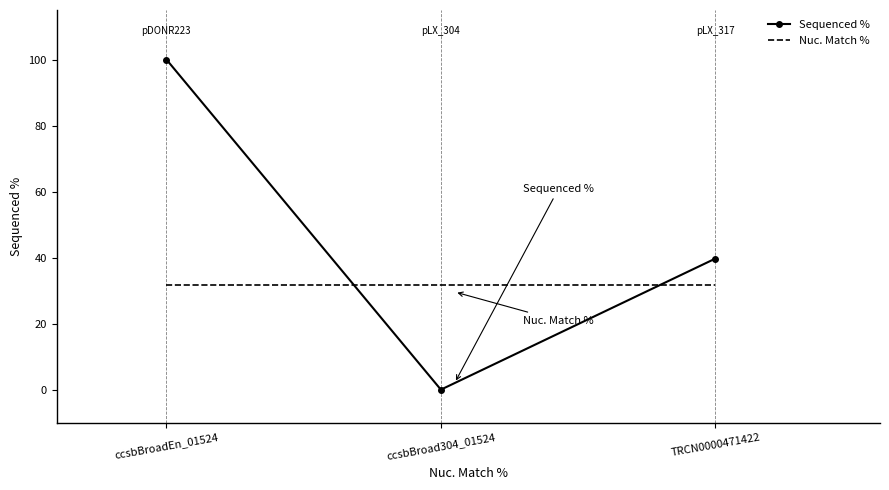

At how many categories does at least one series exceed 59?

1